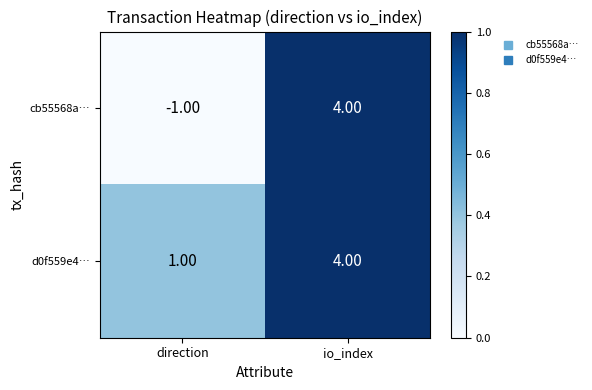

How many categories are shown in the chart?

2